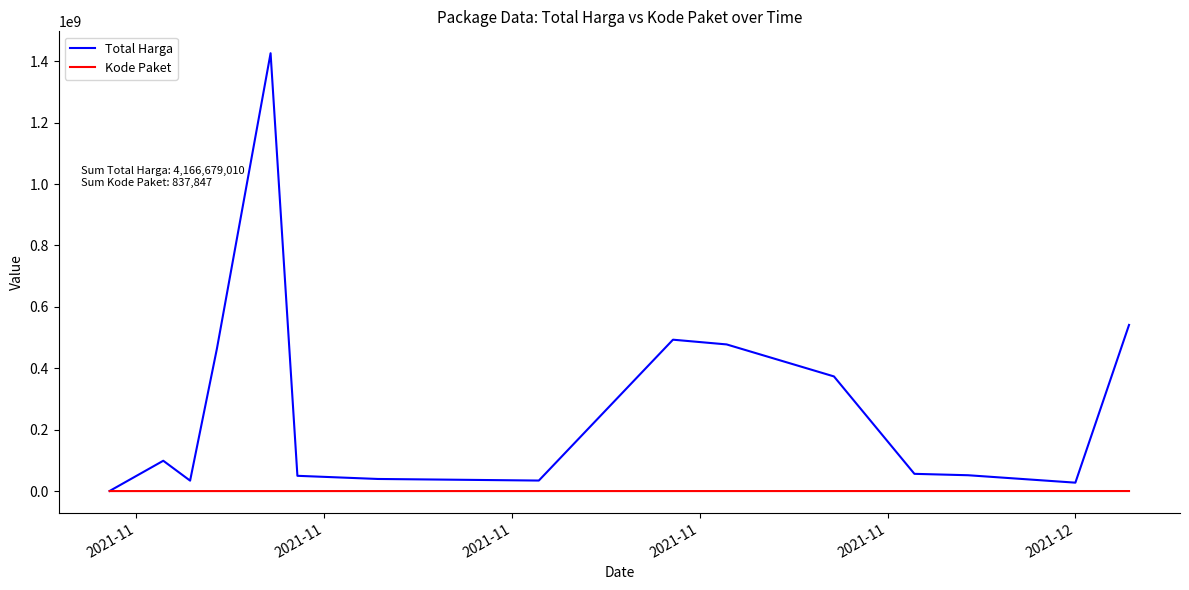

List the series in order of their overall mean, lowest first.

Kode Paket, Total Harga